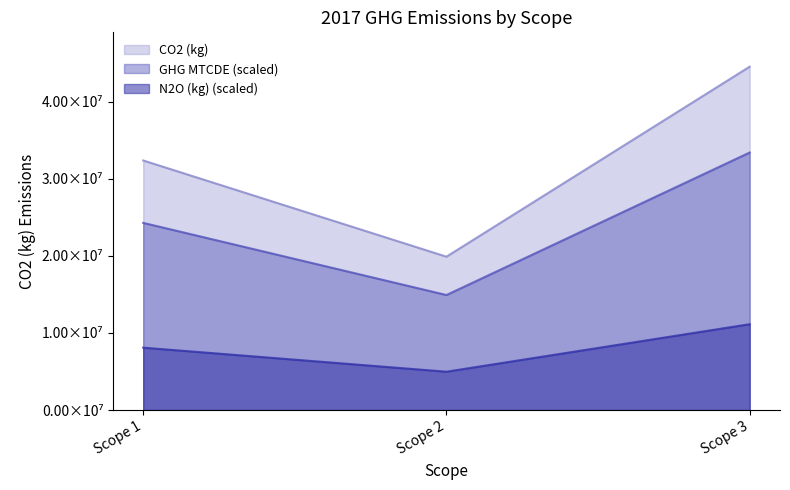

True or false: GHG MTCDE has a value of 12966485.8 at Scope 1.

False